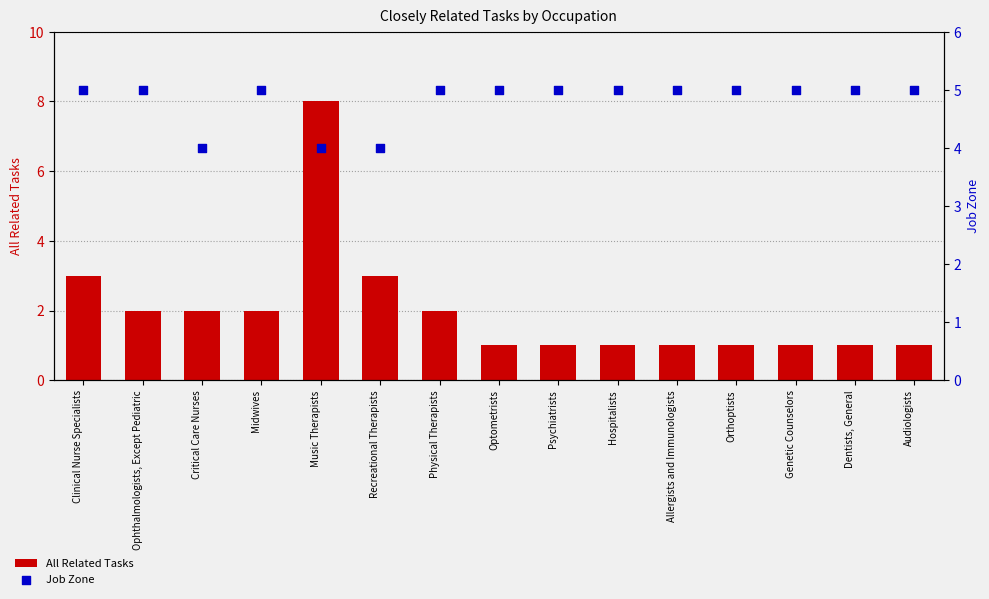

Which series has the widest spread of Y values?

All Related Tasks